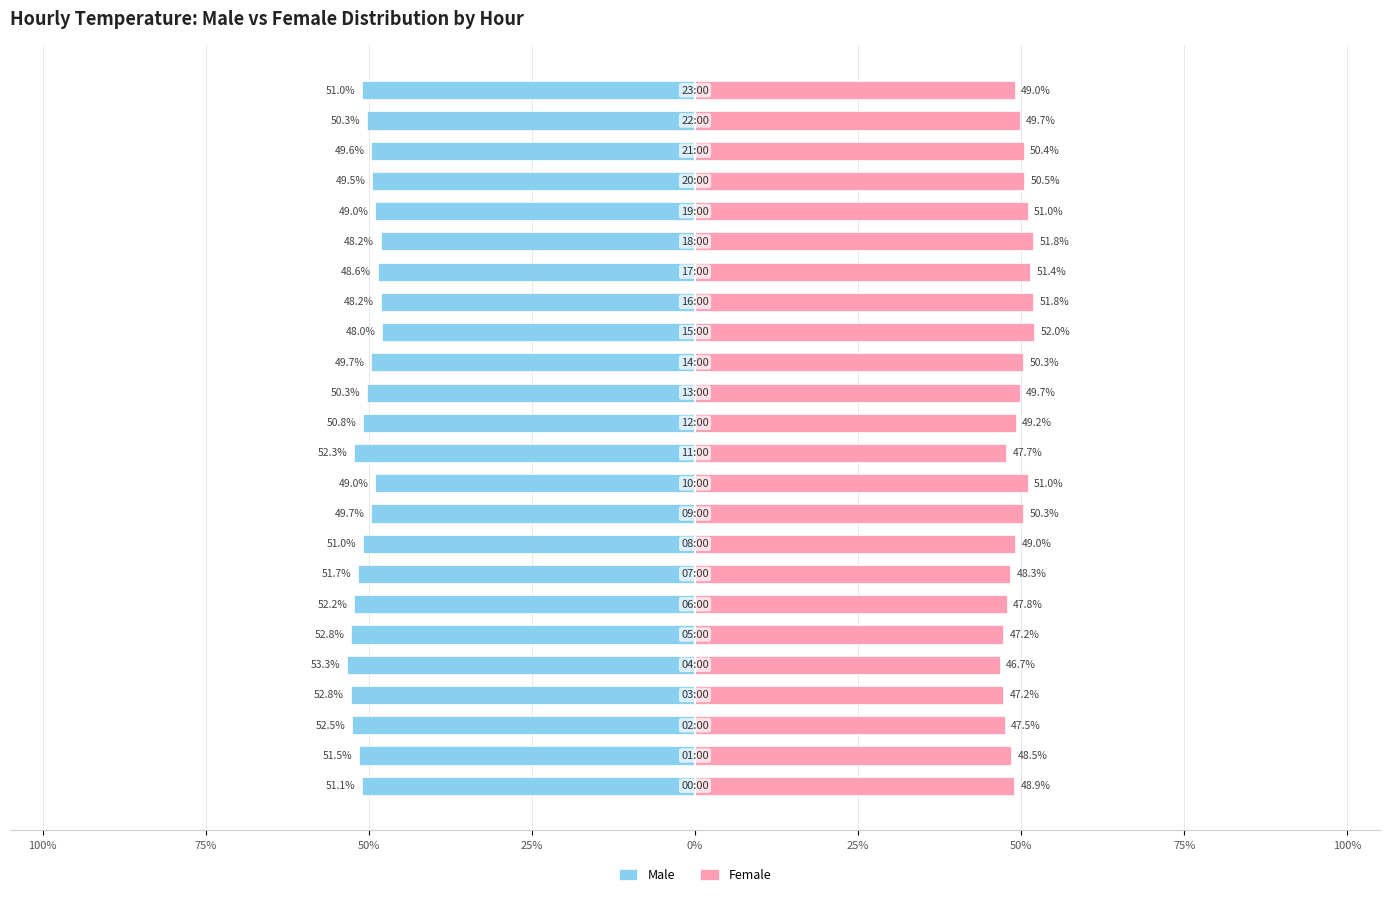

At which category is the sum across all series the highest?

15